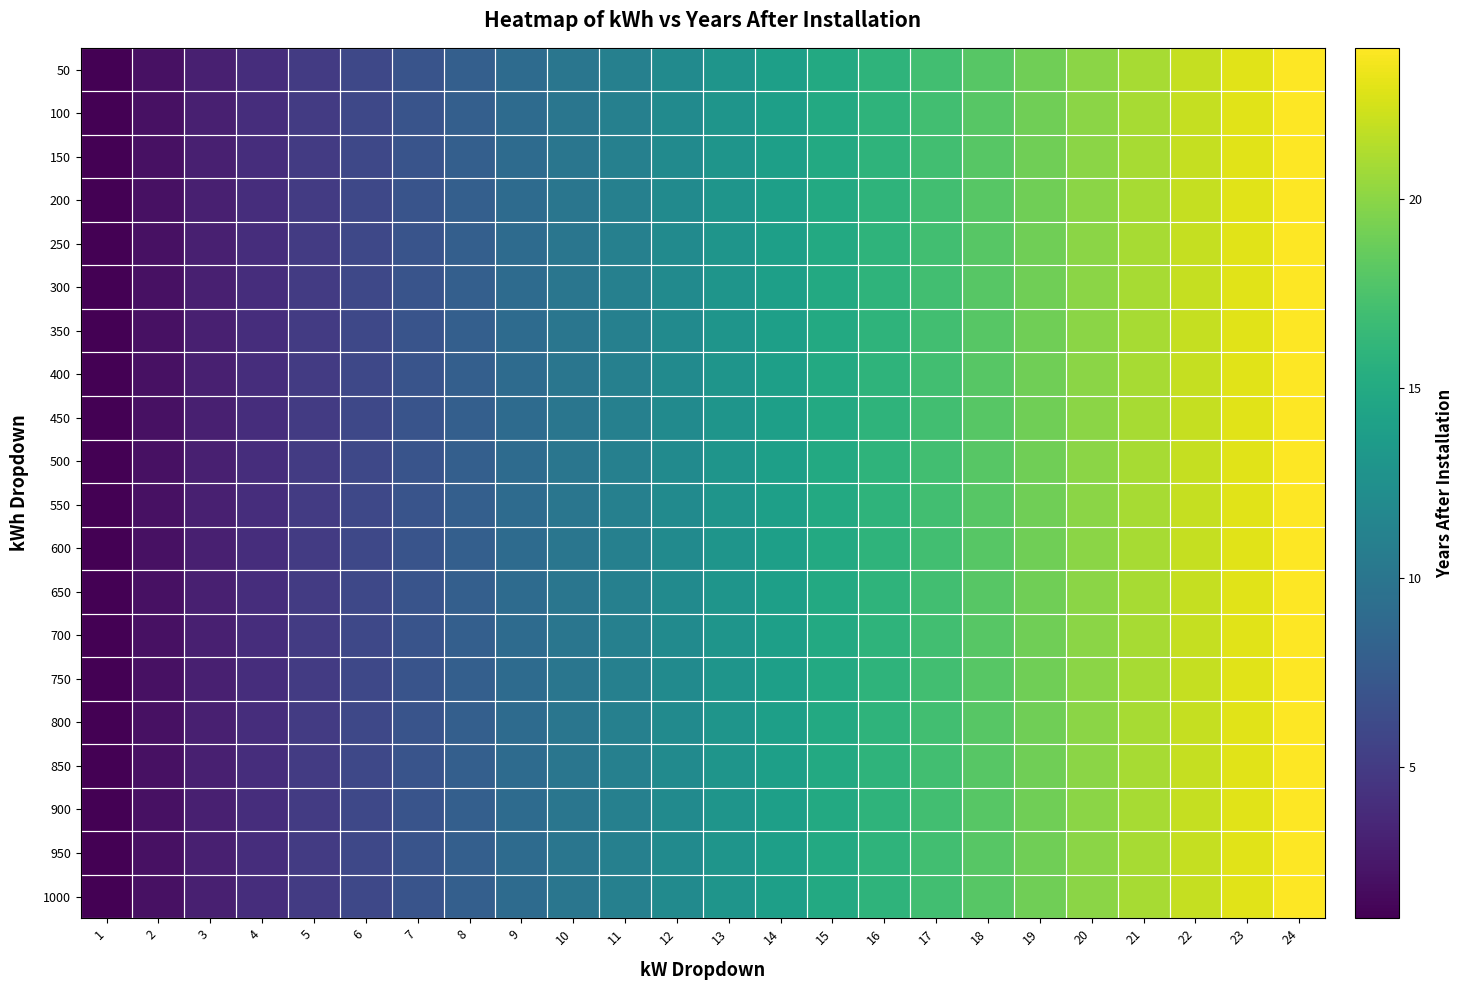

Reading left to right, list all the values displayed in this chart.

50: 1=1	2=2	3=3	4=4	5=5	6=6	7=7	8=8	9=9	10=10	11=11	12=12	13=13	14=14	15=15	16=16	17=17	18=18	19=19	20=20	21=21	22=22	23=23	24=24
100: 1=1	2=2	3=3	4=4	5=5	6=6	7=7	8=8	9=9	10=10	11=11	12=12	13=13	14=14	15=15	16=16	17=17	18=18	19=19	20=20	21=21	22=22	23=23	24=24
150: 1=1	2=2	3=3	4=4	5=5	6=6	7=7	8=8	9=9	10=10	11=11	12=12	13=13	14=14	15=15	16=16	17=17	18=18	19=19	20=20	21=21	22=22	23=23	24=24
200: 1=1	2=2	3=3	4=4	5=5	6=6	7=7	8=8	9=9	10=10	11=11	12=12	13=13	14=14	15=15	16=16	17=17	18=18	19=19	20=20	21=21	22=22	23=23	24=24
250: 1=1	2=2	3=3	4=4	5=5	6=6	7=7	8=8	9=9	10=10	11=11	12=12	13=13	14=14	15=15	16=16	17=17	18=18	19=19	20=20	21=21	22=22	23=23	24=24
300: 1=1	2=2	3=3	4=4	5=5	6=6	7=7	8=8	9=9	10=10	11=11	12=12	13=13	14=14	15=15	16=16	17=17	18=18	19=19	20=20	21=21	22=22	23=23	24=24
350: 1=1	2=2	3=3	4=4	5=5	6=6	7=7	8=8	9=9	10=10	11=11	12=12	13=13	14=14	15=15	16=16	17=17	18=18	19=19	20=20	21=21	22=22	23=23	24=24
400: 1=1	2=2	3=3	4=4	5=5	6=6	7=7	8=8	9=9	10=10	11=11	12=12	13=13	14=14	15=15	16=16	17=17	18=18	19=19	20=20	21=21	22=22	23=23	24=24
450: 1=1	2=2	3=3	4=4	5=5	6=6	7=7	8=8	9=9	10=10	11=11	12=12	13=13	14=14	15=15	16=16	17=17	18=18	19=19	20=20	21=21	22=22	23=23	24=24
500: 1=1	2=2	3=3	4=4	5=5	6=6	7=7	8=8	9=9	10=10	11=11	12=12	13=13	14=14	15=15	16=16	17=17	18=18	19=19	20=20	21=21	22=22	23=23	24=24
550: 1=1	2=2	3=3	4=4	5=5	6=6	7=7	8=8	9=9	10=10	11=11	12=12	13=13	14=14	15=15	16=16	17=17	18=18	19=19	20=20	21=21	22=22	23=23	24=24
600: 1=1	2=2	3=3	4=4	5=5	6=6	7=7	8=8	9=9	10=10	11=11	12=12	13=13	14=14	15=15	16=16	17=17	18=18	19=19	20=20	21=21	22=22	23=23	24=24
650: 1=1	2=2	3=3	4=4	5=5	6=6	7=7	8=8	9=9	10=10	11=11	12=12	13=13	14=14	15=15	16=16	17=17	18=18	19=19	20=20	21=21	22=22	23=23	24=24
700: 1=1	2=2	3=3	4=4	5=5	6=6	7=7	8=8	9=9	10=10	11=11	12=12	13=13	14=14	15=15	16=16	17=17	18=18	19=19	20=20	21=21	22=22	23=23	24=24
750: 1=1	2=2	3=3	4=4	5=5	6=6	7=7	8=8	9=9	10=10	11=11	12=12	13=13	14=14	15=15	16=16	17=17	18=18	19=19	20=20	21=21	22=22	23=23	24=24
800: 1=1	2=2	3=3	4=4	5=5	6=6	7=7	8=8	9=9	10=10	11=11	12=12	13=13	14=14	15=15	16=16	17=17	18=18	19=19	20=20	21=21	22=22	23=23	24=24
850: 1=1	2=2	3=3	4=4	5=5	6=6	7=7	8=8	9=9	10=10	11=11	12=12	13=13	14=14	15=15	16=16	17=17	18=18	19=19	20=20	21=21	22=22	23=23	24=24
900: 1=1	2=2	3=3	4=4	5=5	6=6	7=7	8=8	9=9	10=10	11=11	12=12	13=13	14=14	15=15	16=16	17=17	18=18	19=19	20=20	21=21	22=22	23=23	24=24
950: 1=1	2=2	3=3	4=4	5=5	6=6	7=7	8=8	9=9	10=10	11=11	12=12	13=13	14=14	15=15	16=16	17=17	18=18	19=19	20=20	21=21	22=22	23=23	24=24
1000: 1=1	2=2	3=3	4=4	5=5	6=6	7=7	8=8	9=9	10=10	11=11	12=12	13=13	14=14	15=15	16=16	17=17	18=18	19=19	20=20	21=21	22=22	23=23	24=24